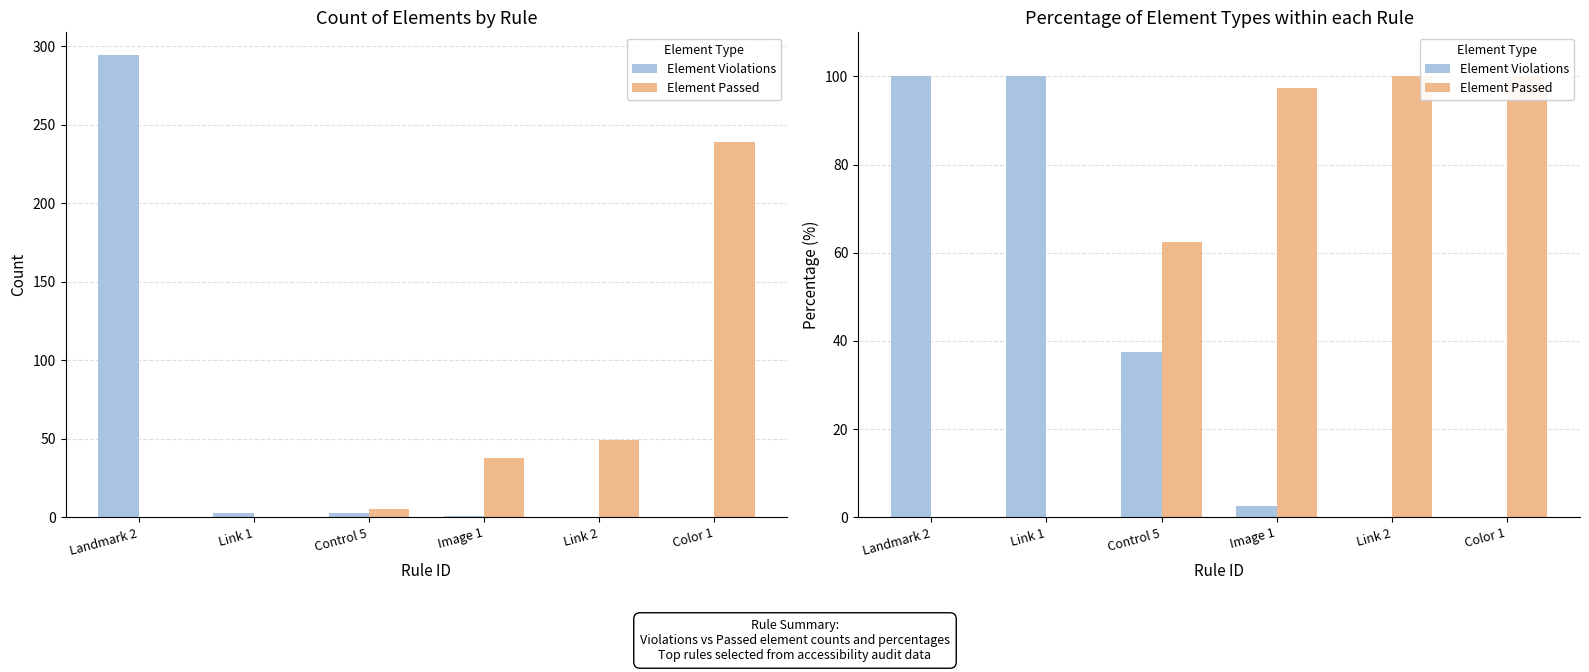

What is the spread (max minus min) of values at Link 1?

100.0